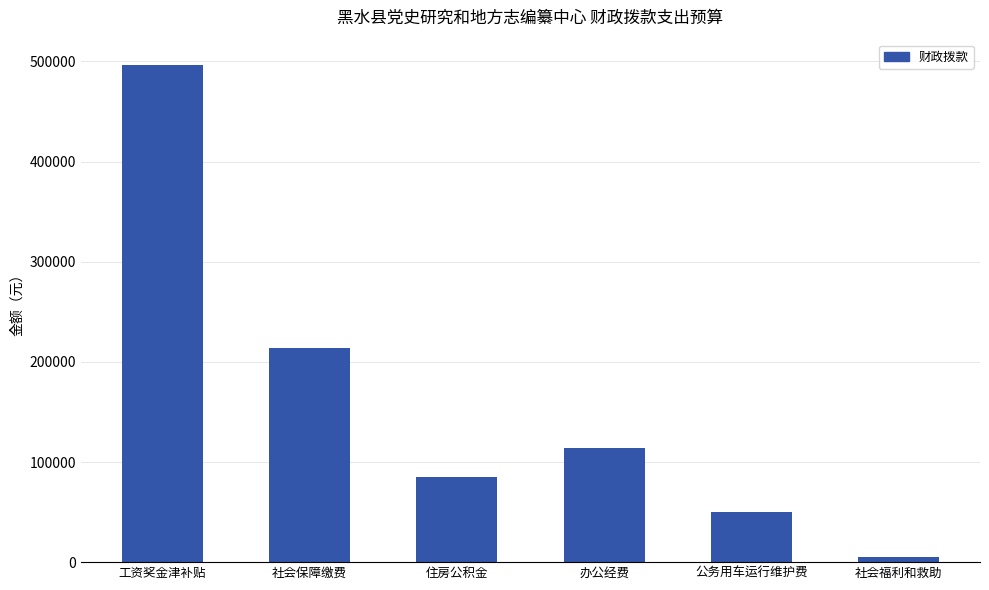

Approximately how many times larger is the value at 社会保障缴费 compared to 工资奖金津补贴?

0.4